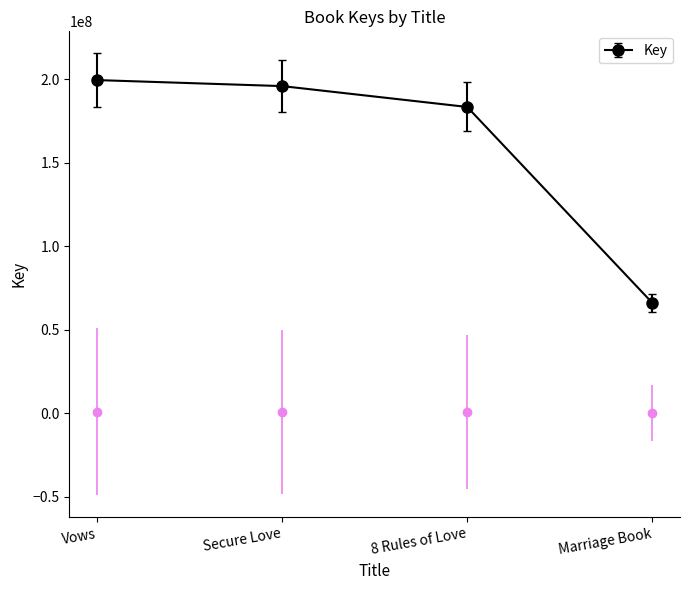

What is the sum of the values at Vows and Secure Love?

1977060.4